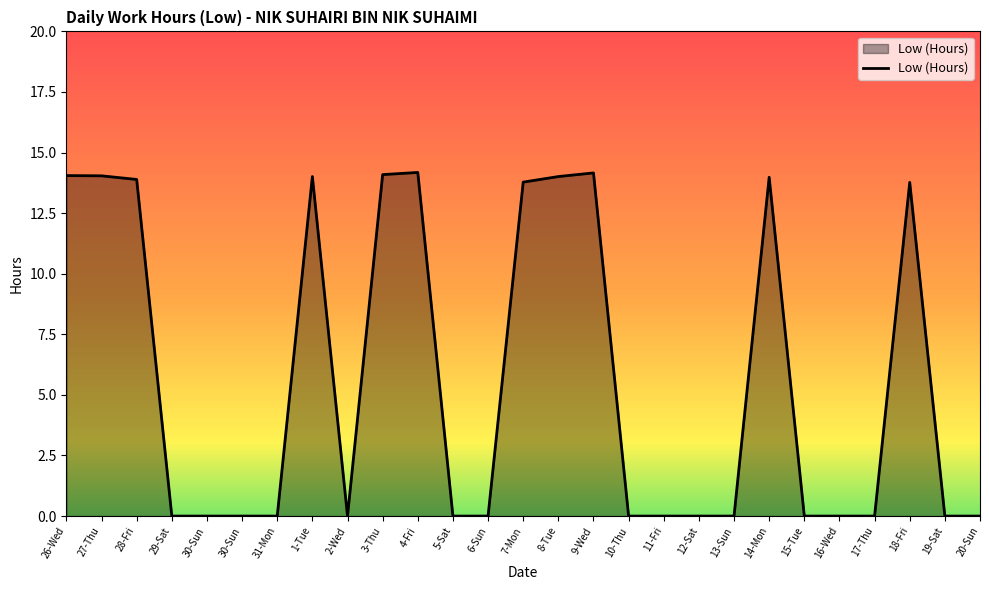

Is it true that the value at 7-Mon is 13.8?

True